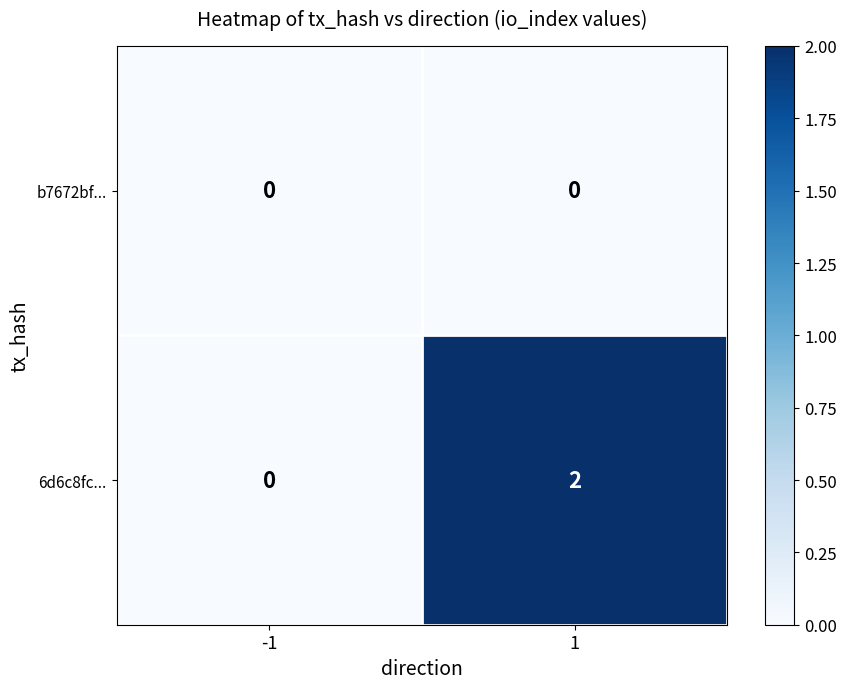

Reading left to right, transcribe all the data shown in this chart.

b7672bf...: 0	0
6d6c8fc...: 0	2